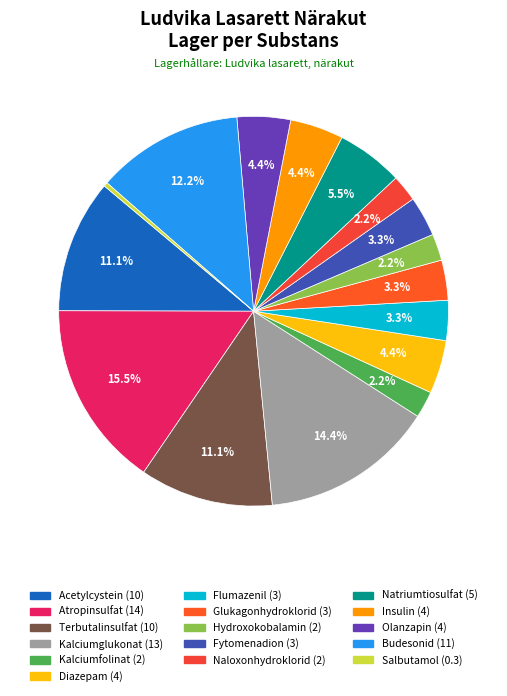

How many segments does this pie chart have?

16